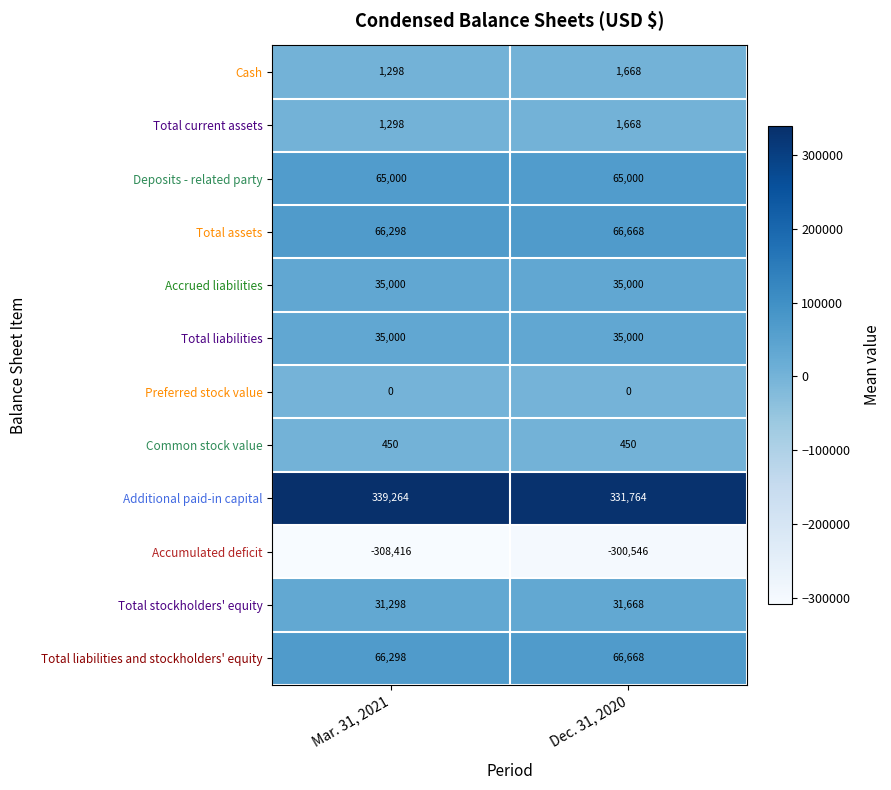

How many data points does each series have?

2